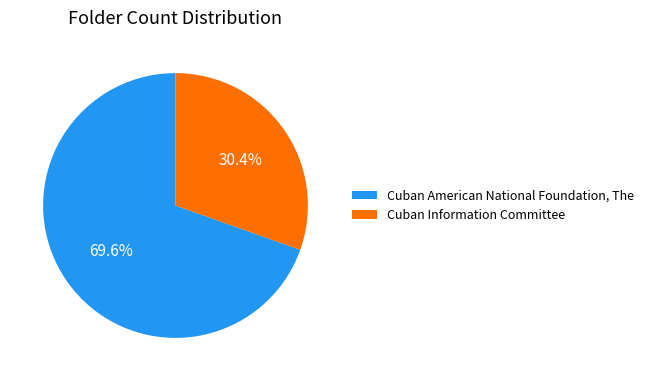

Do Cuban Information Committee and Cuban American National Foundation, The together represent more than half of the pie?

Yes